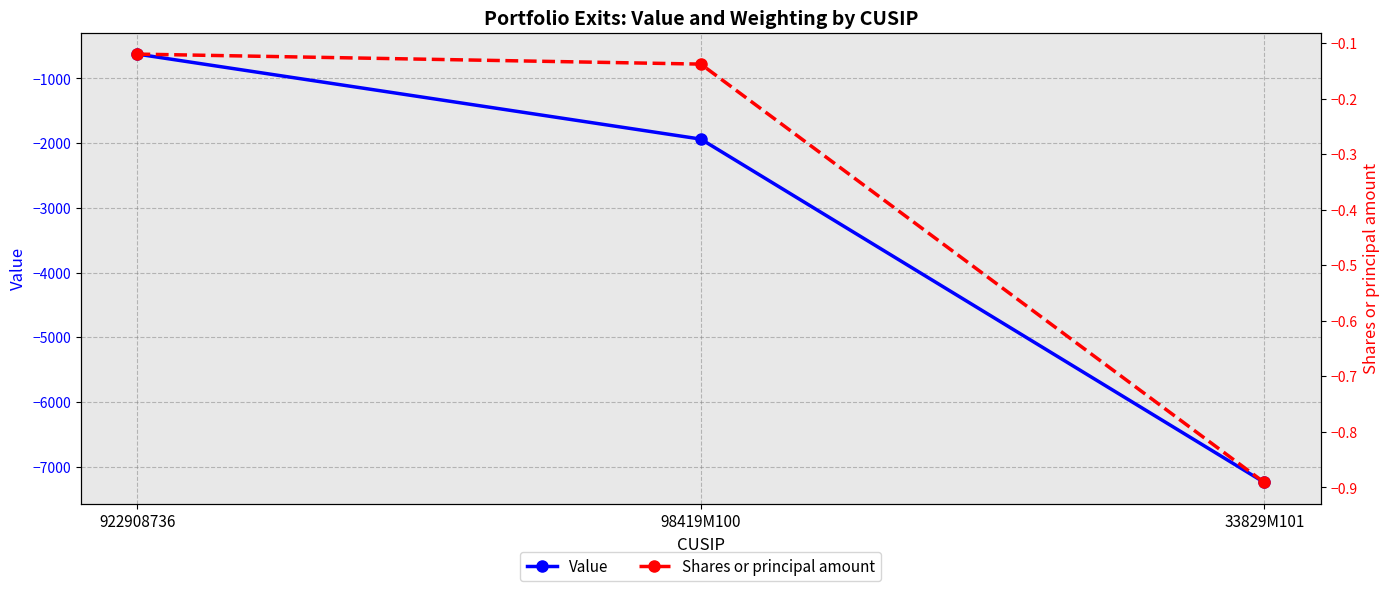

What is the total value across all series at 98419M100?

-1938.1